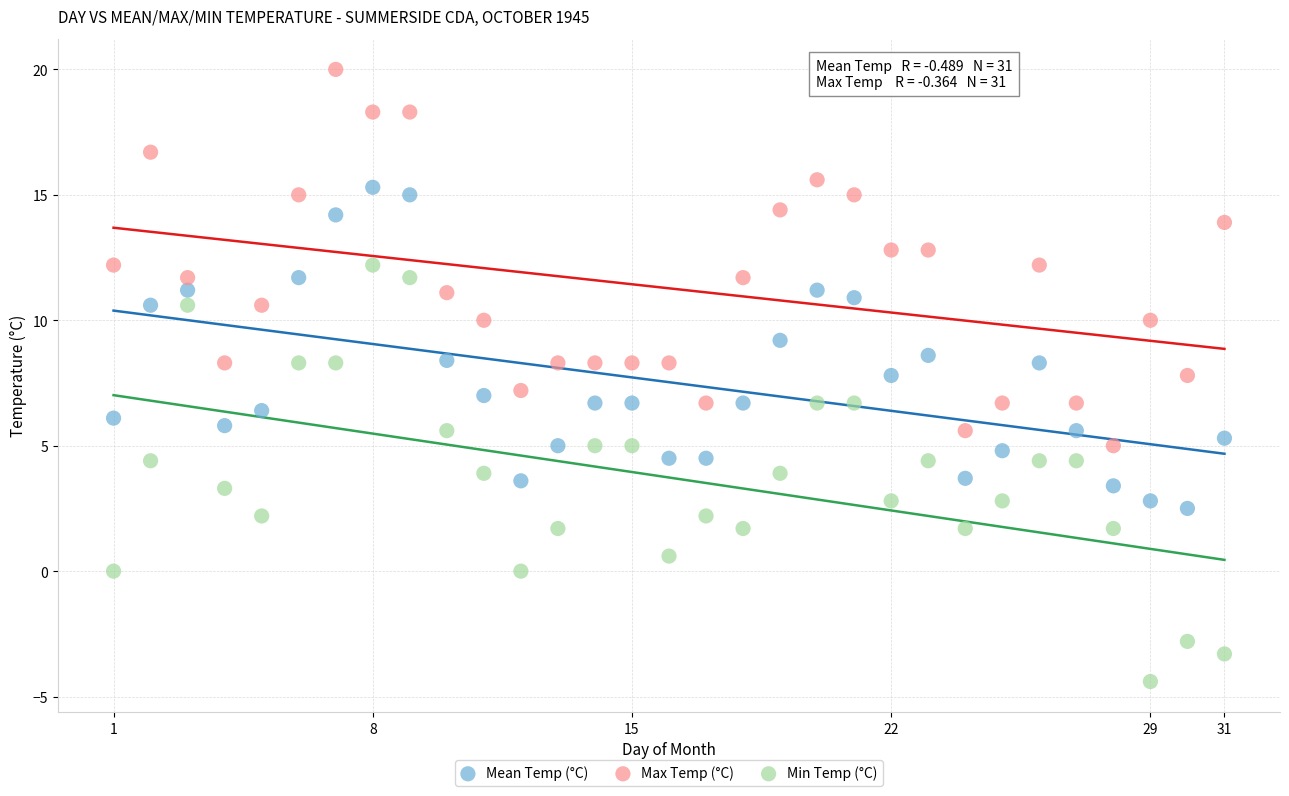

What is the X range (max minus min) for the scatter plot?

30.0